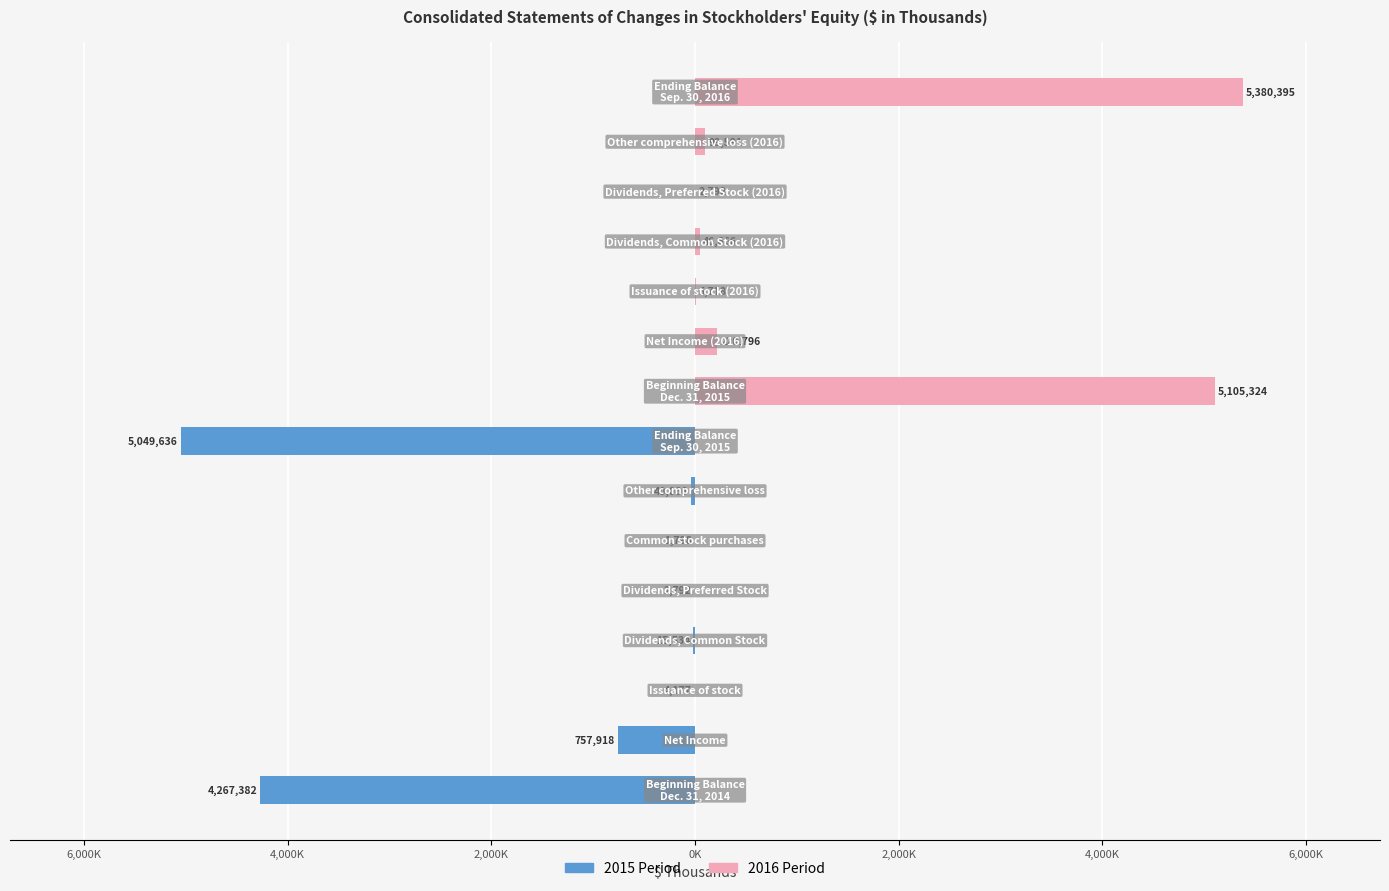

What is the difference between the maximum and minimum values in the 2016 Period series?

5380395